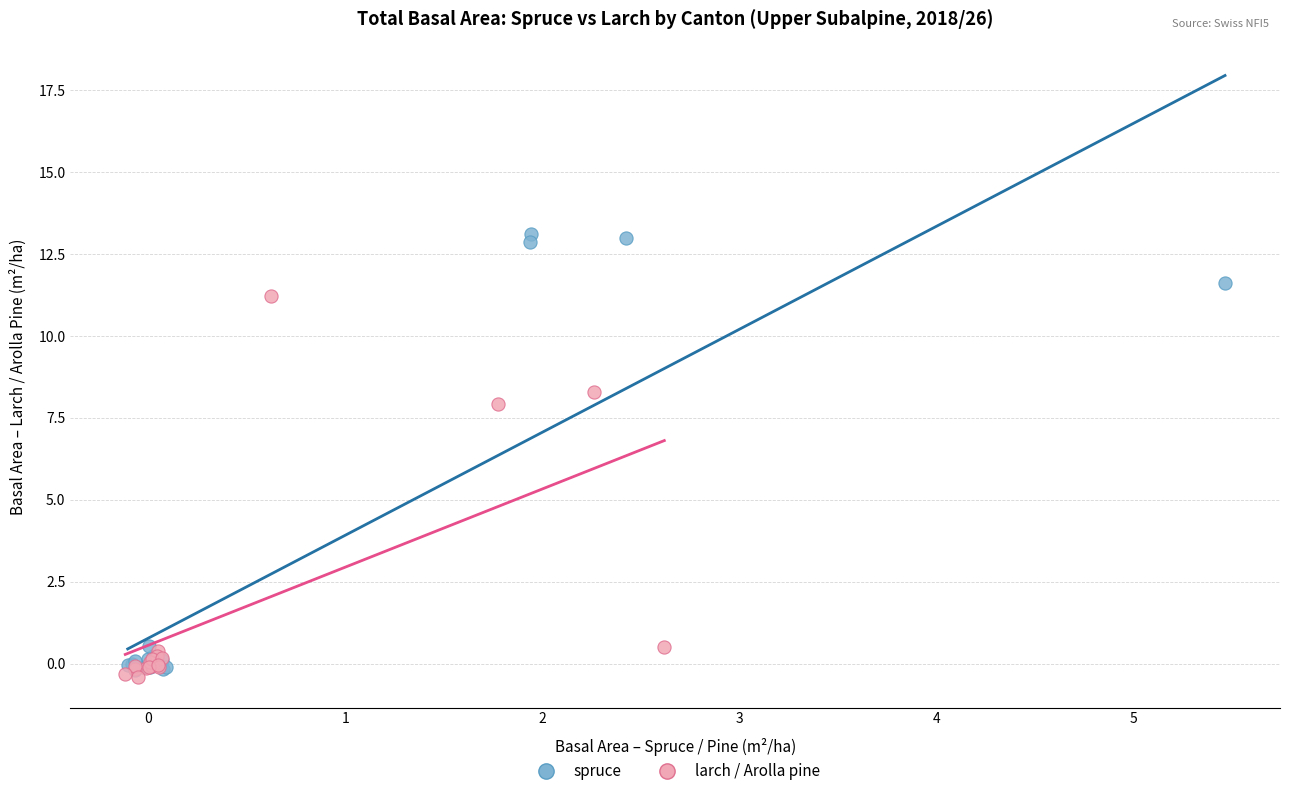

Which series reaches the minimum Y coordinate?

larch / Arolla pine